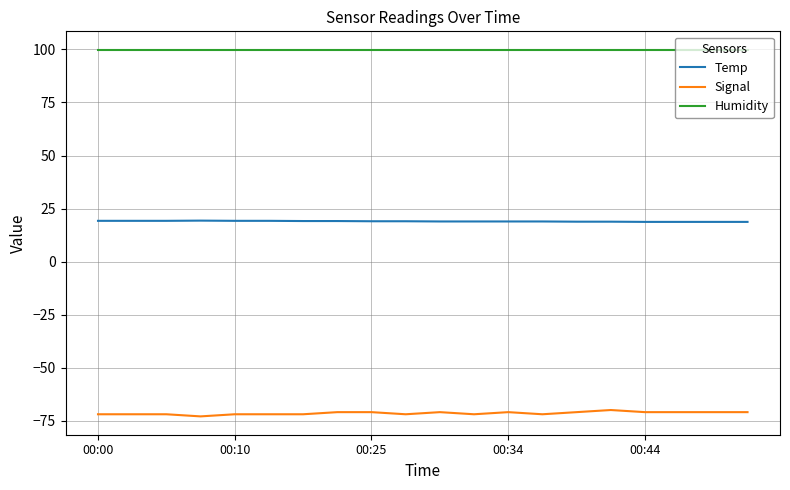

Rank the series by their average value, from highest to lowest.

Humidity, Temp, Signal